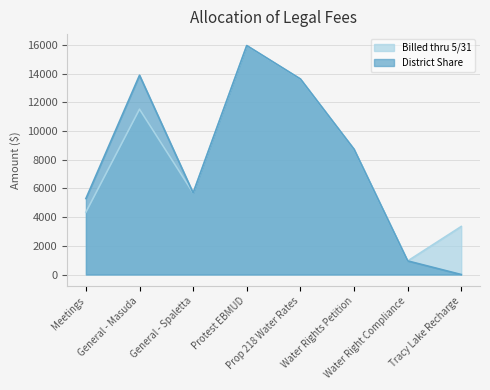

How many categories are shown in the chart?

8